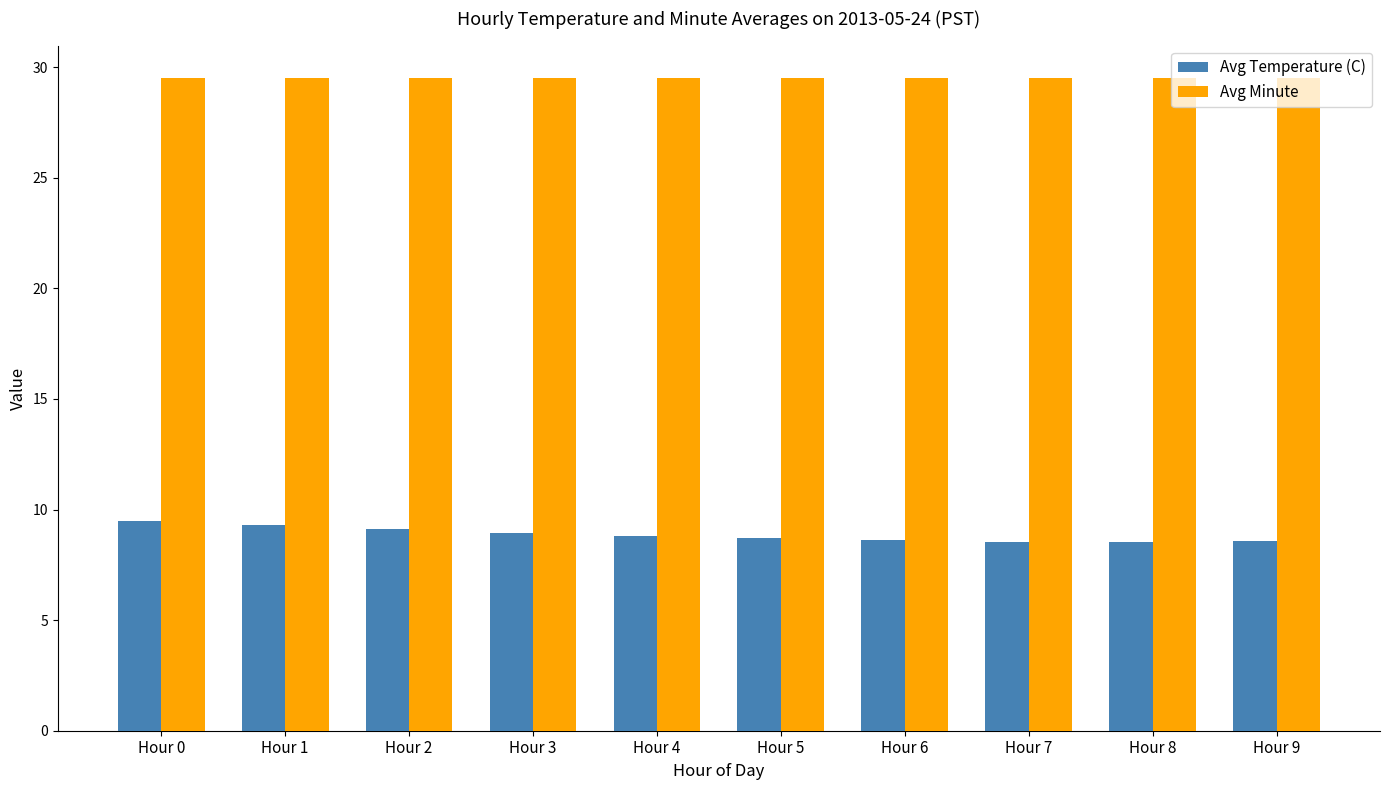

Which series has the widest spread of values?

Avg Temperature (C)